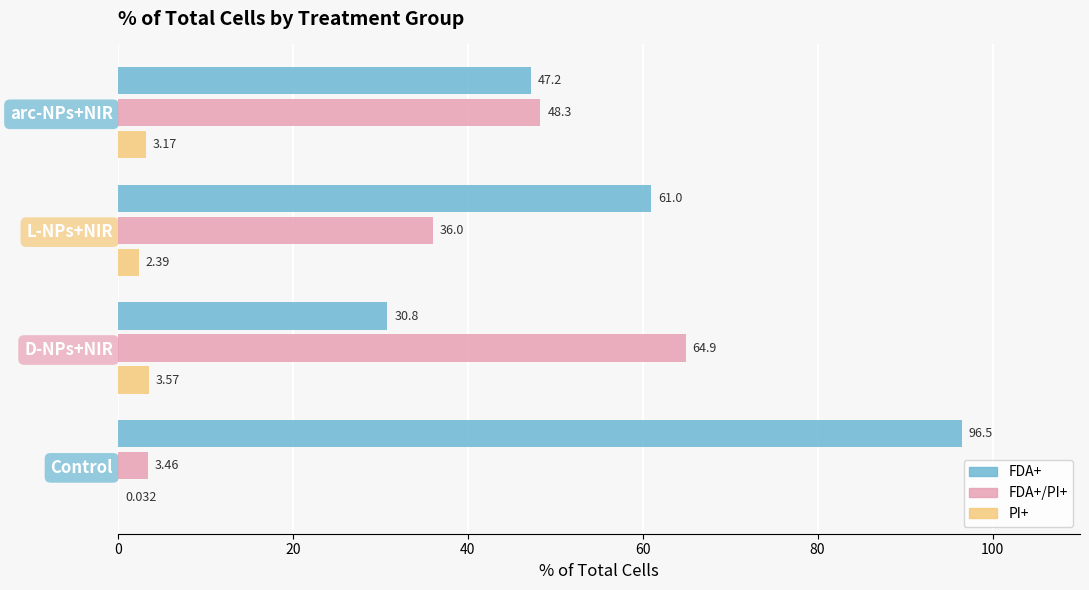

Is the value of FDA+ at L-NPs+NIR greater than the value of PI+ at Control?

Yes